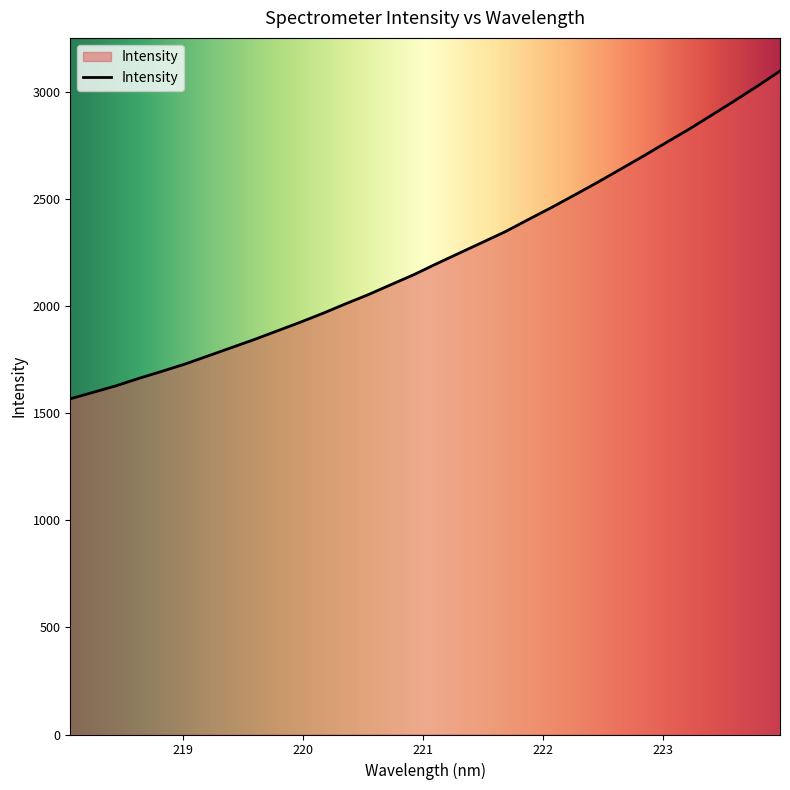

What is the maximum value shown in the chart?

3096.3